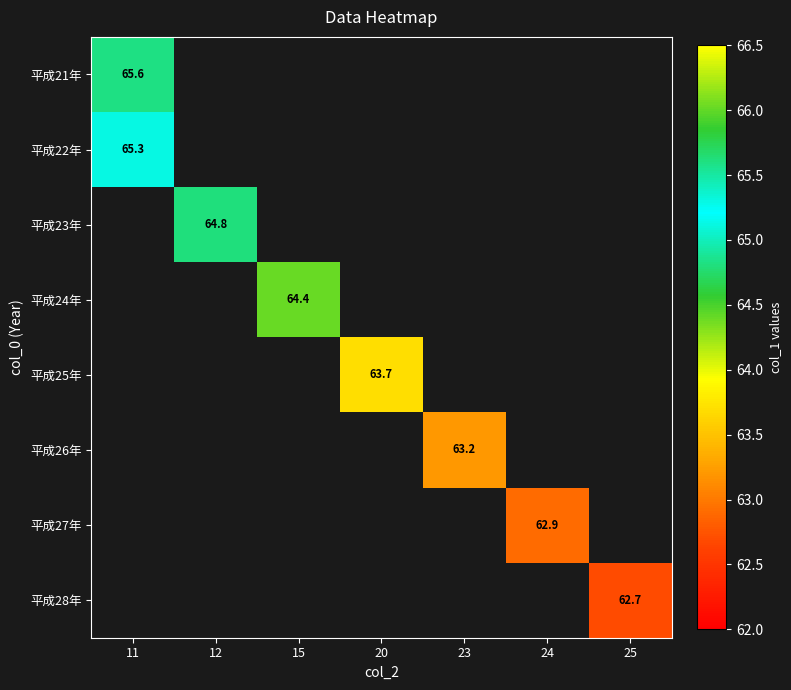

Between 20 and 12, which is larger?

12